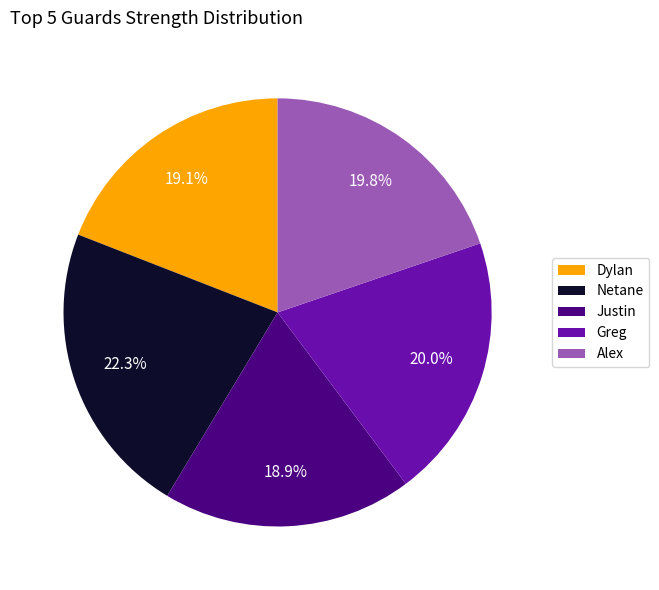

Do Dylan and Netane together represent more than half of the pie?

No